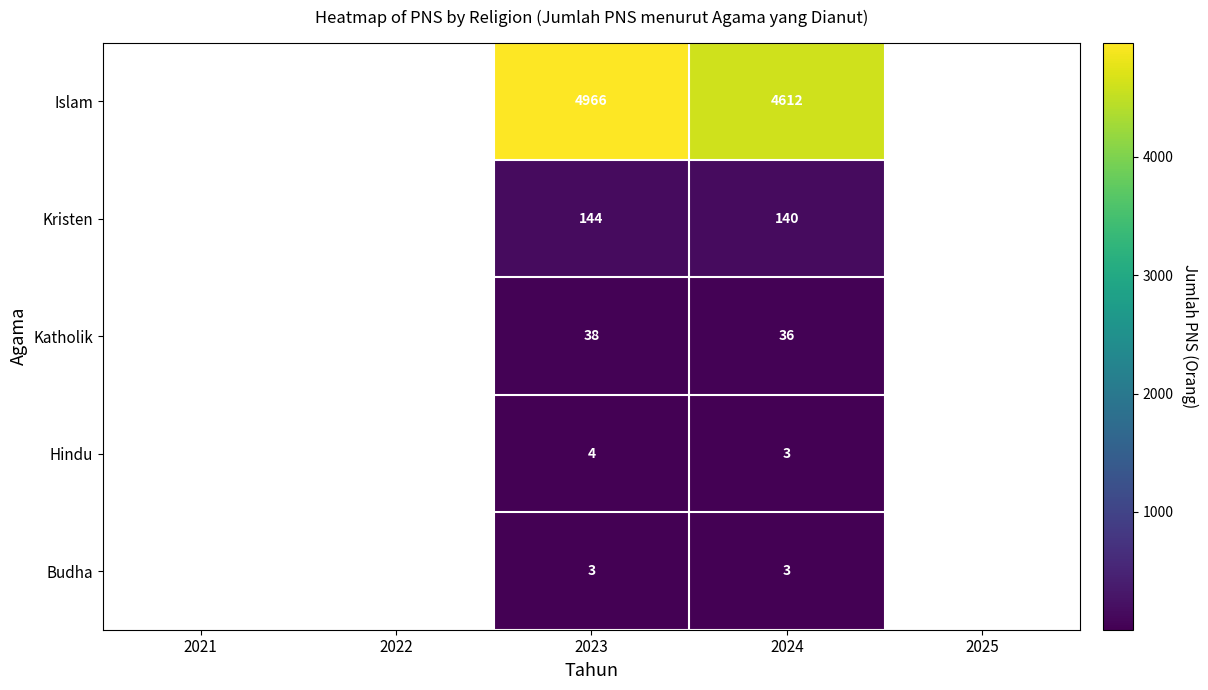

The Islam series shows 4612 at 2024. True or false?

True